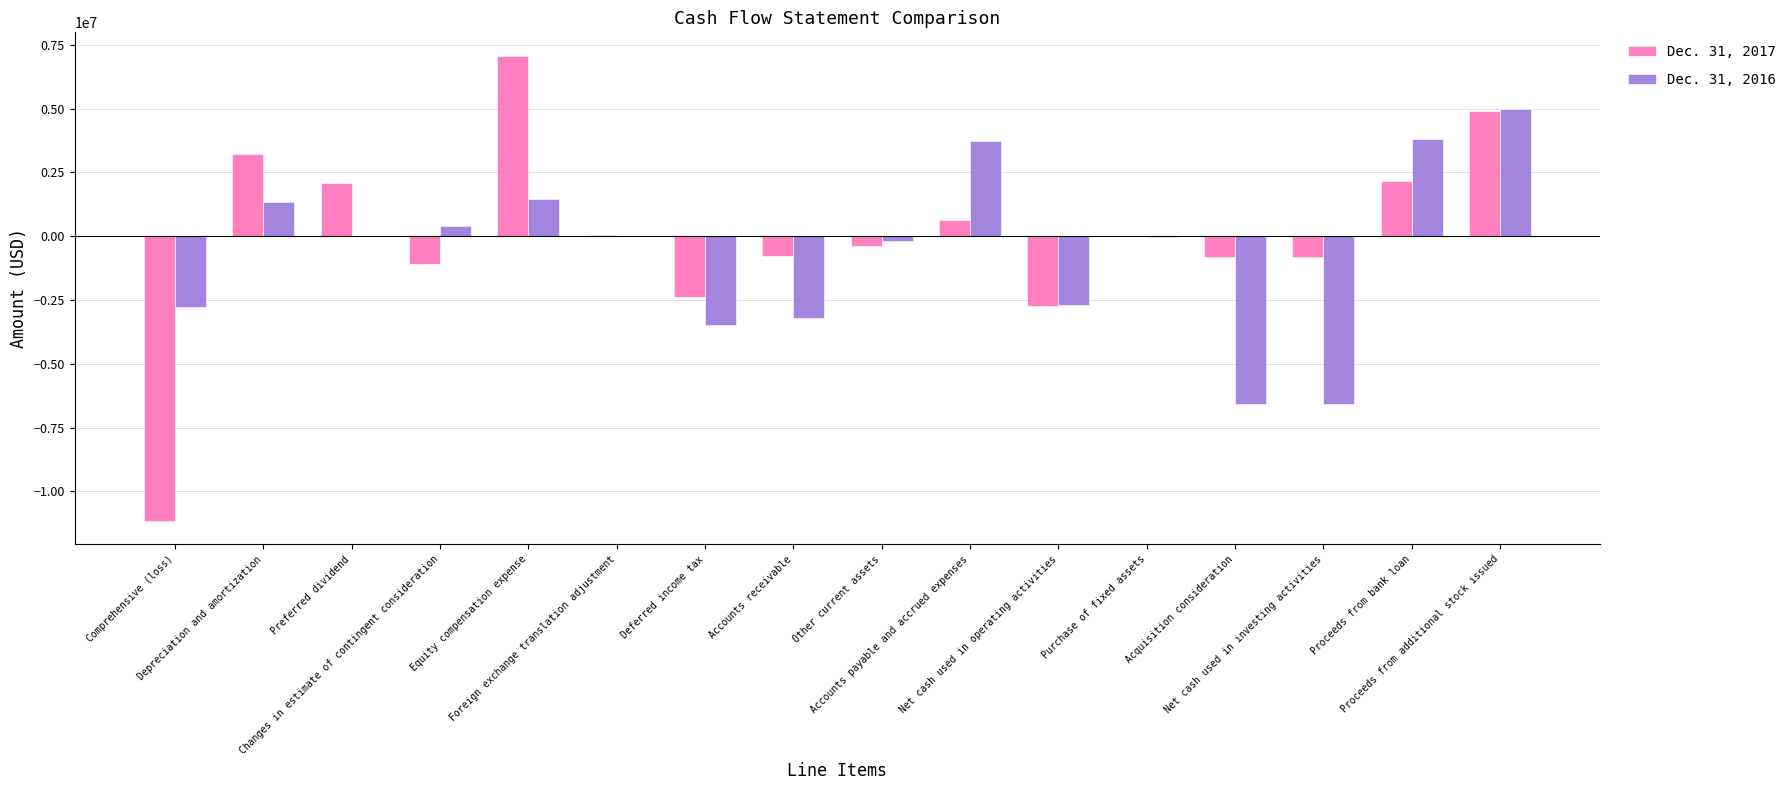

Which series has the largest total across all categories?

Dec. 31, 2017